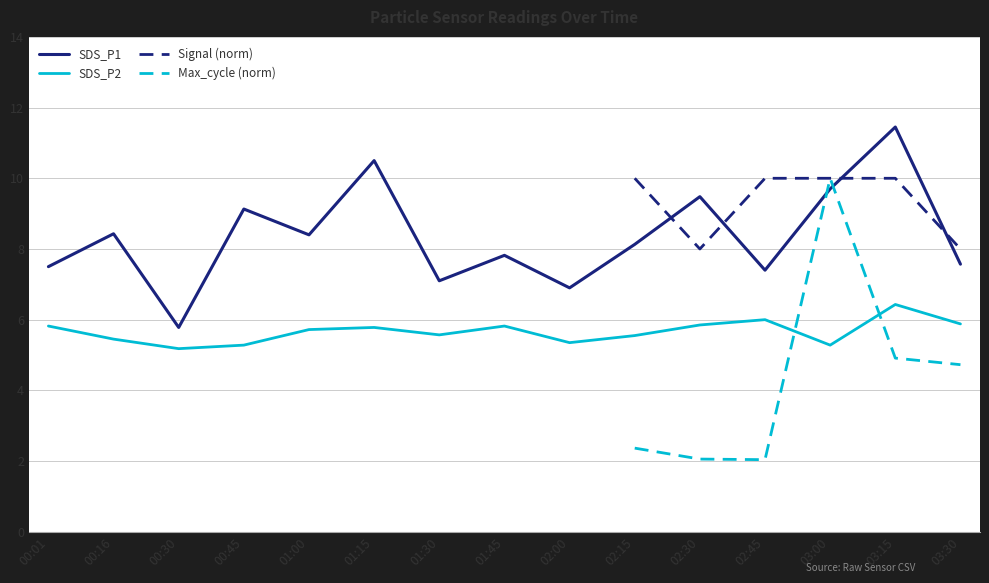

What is the difference between the maximum and minimum values in the SDS_P2 series?

1.2